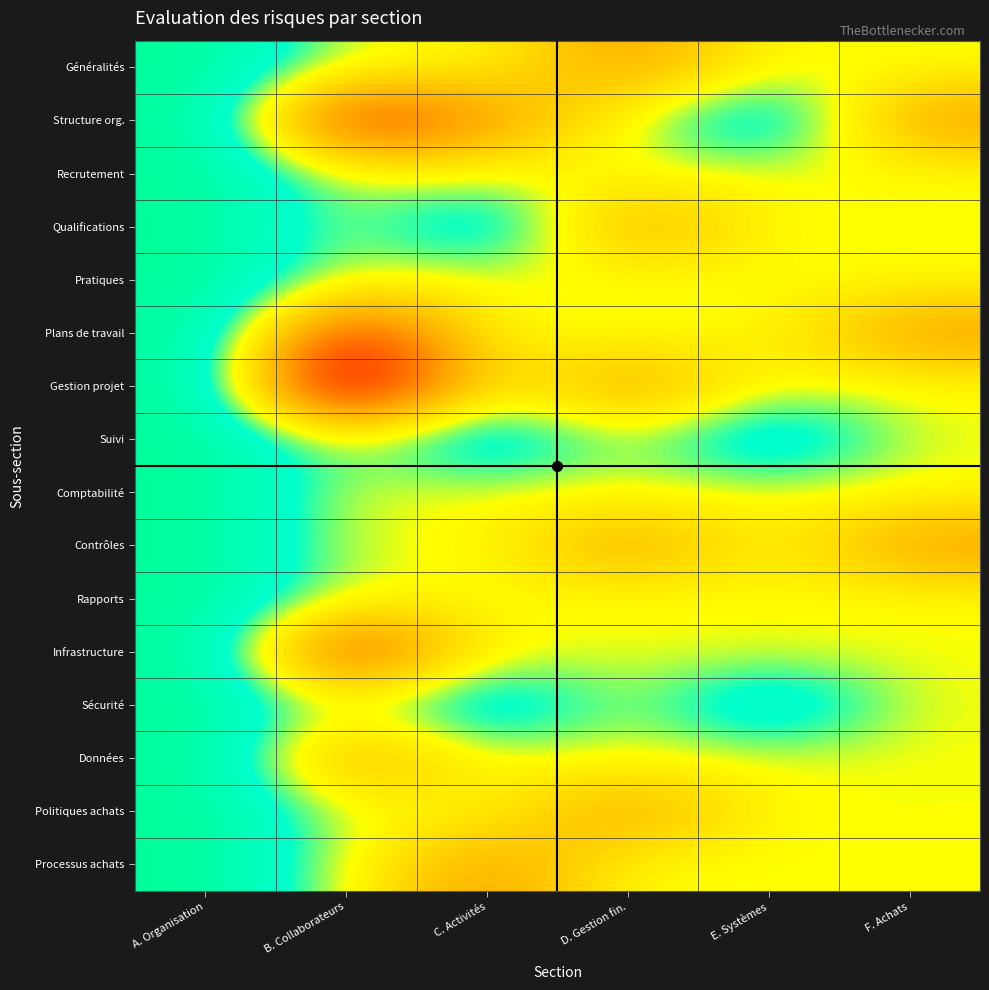

What is the greatest value displayed?

4